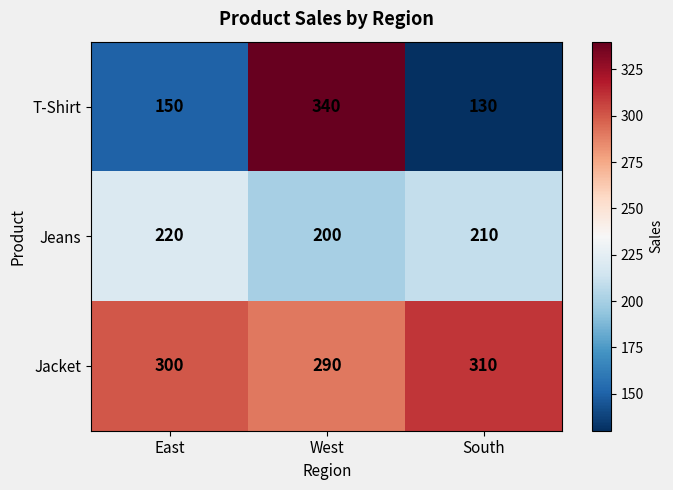

The Jeans series shows 220 at East. True or false?

True